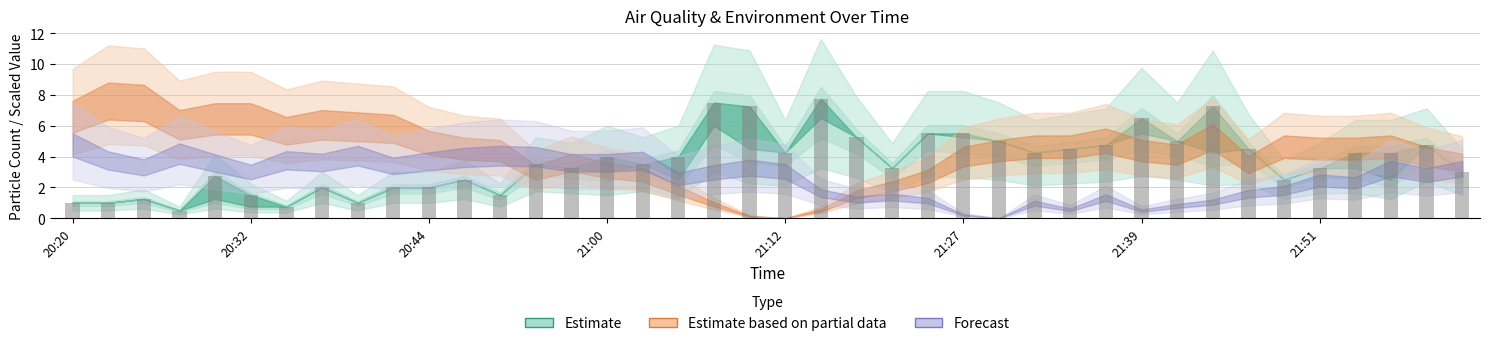

What is the maximum value shown in the chart?

7.8